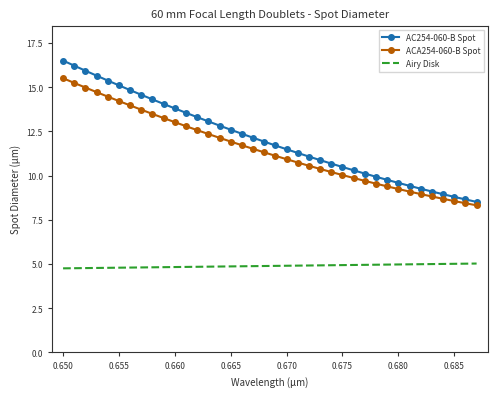

What is the highest value of the AC254-060-B Spot series?

16.5